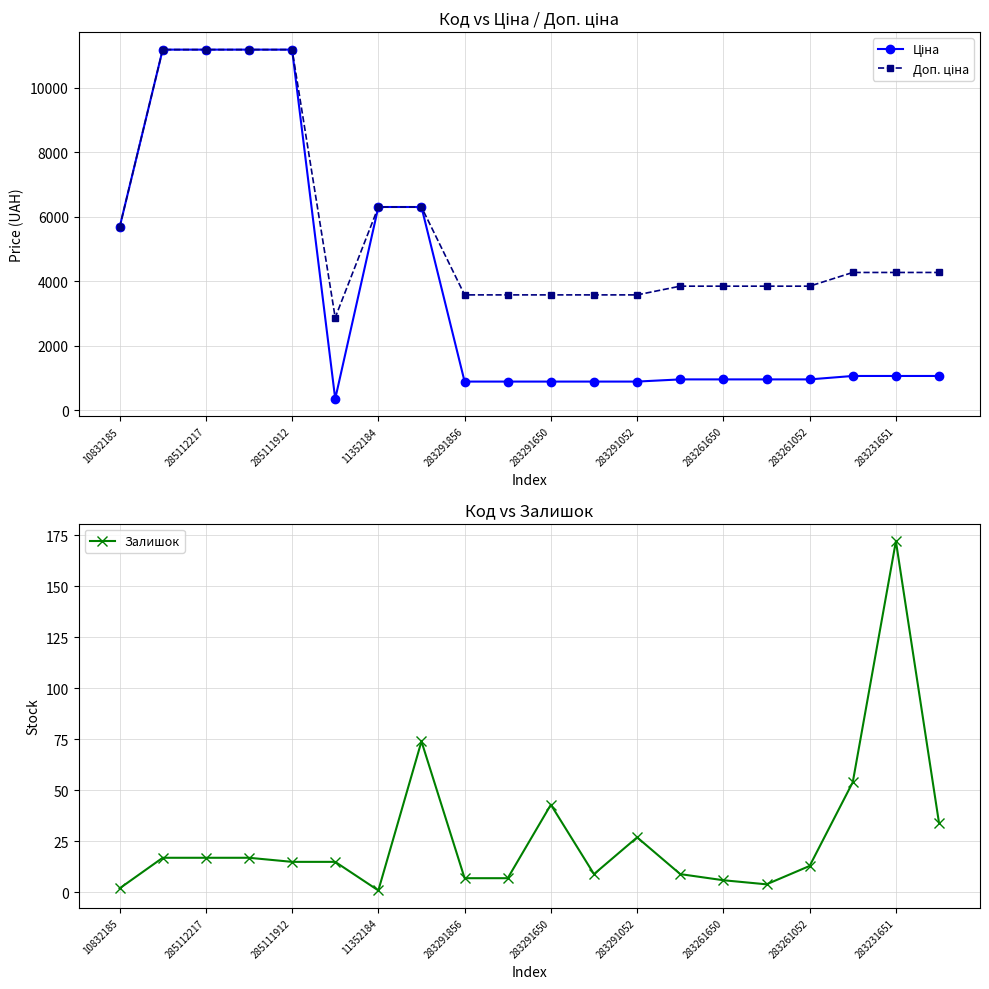

What is the difference between the maximum and minimum values in the Ціна series?

10828.3